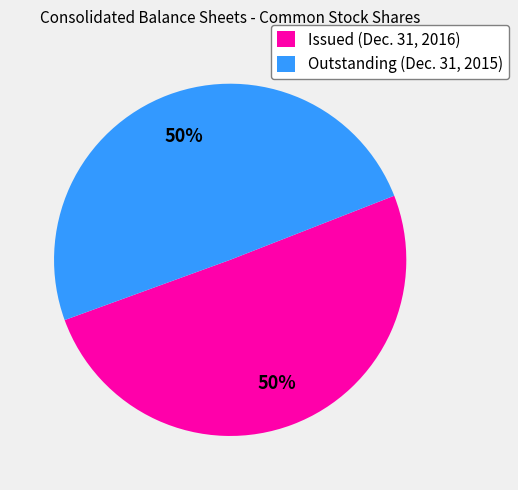

To the nearest percent, what is the combined percentage of Issued (Dec. 31, 2016) and Outstanding (Dec. 31, 2015)?

100%